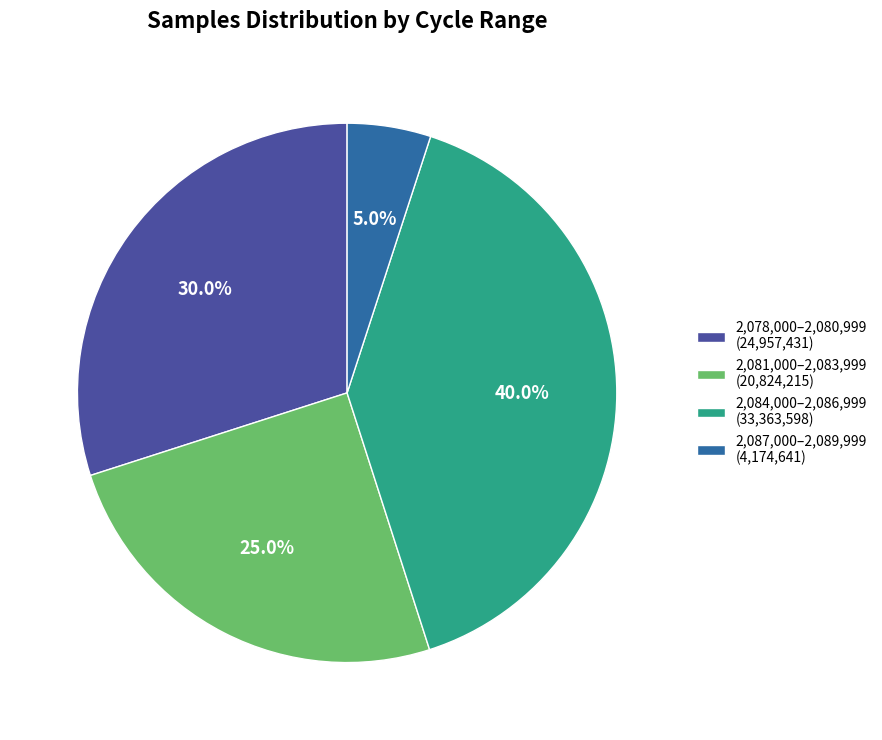

Is there a majority slice in this chart?

No